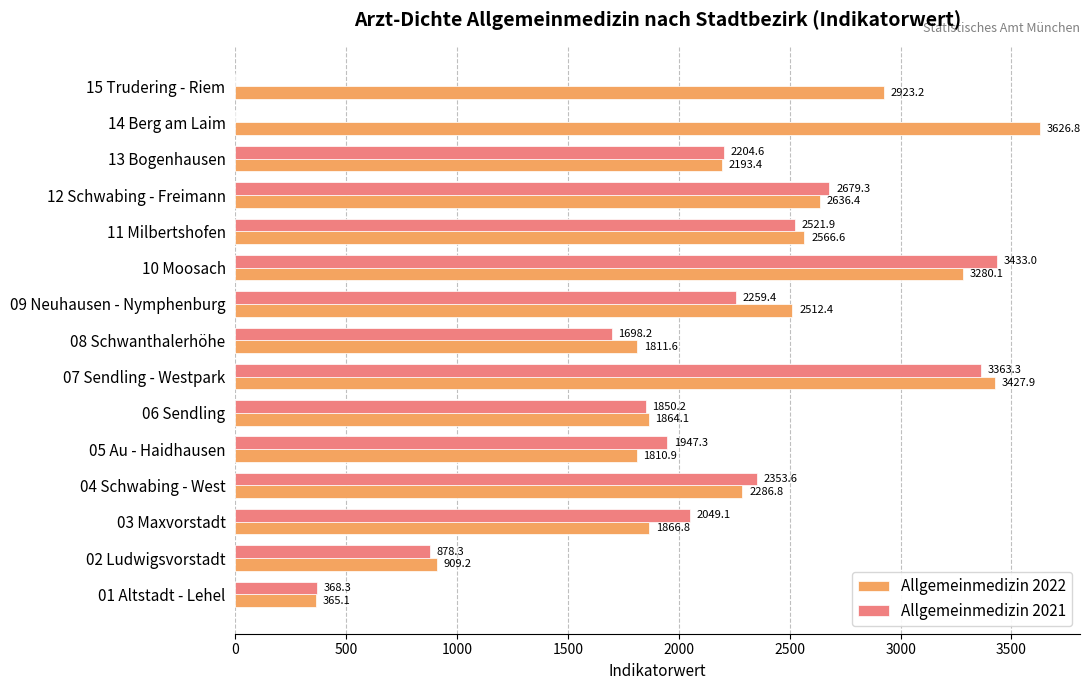

Which series changed the most between 01 Altstadt - Lehel and 14 Berg am Laim?

Allgemeinmedizin 2022